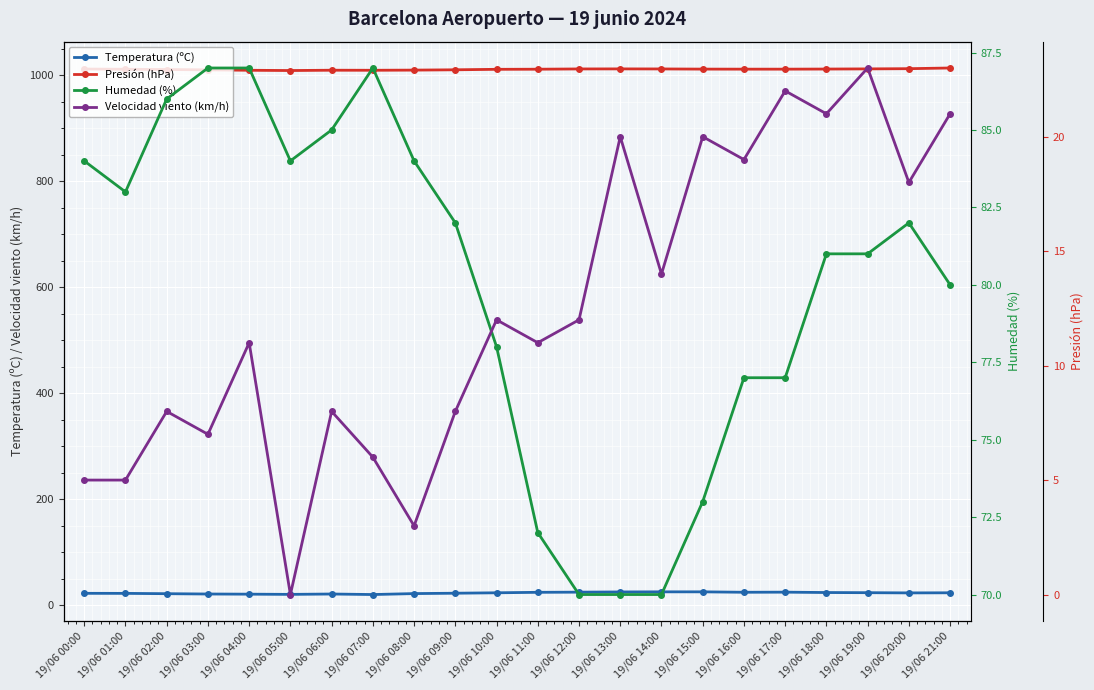

True or false: Humedad (%) and Temperatura (ºC) intersect in this chart.

False